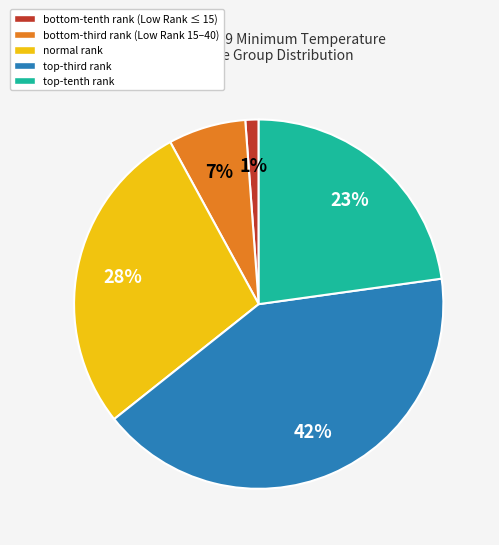

To the nearest percent, what is the average slice percentage?

20%